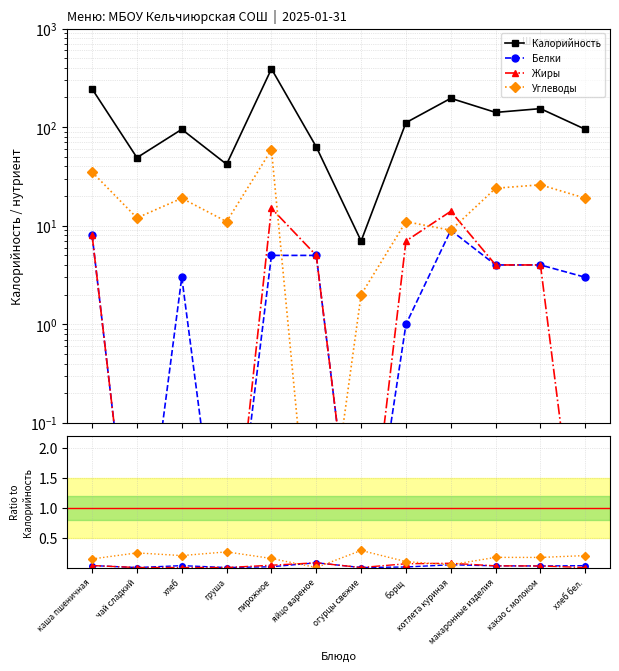

At how many categories does at least one series exceed 253?

1